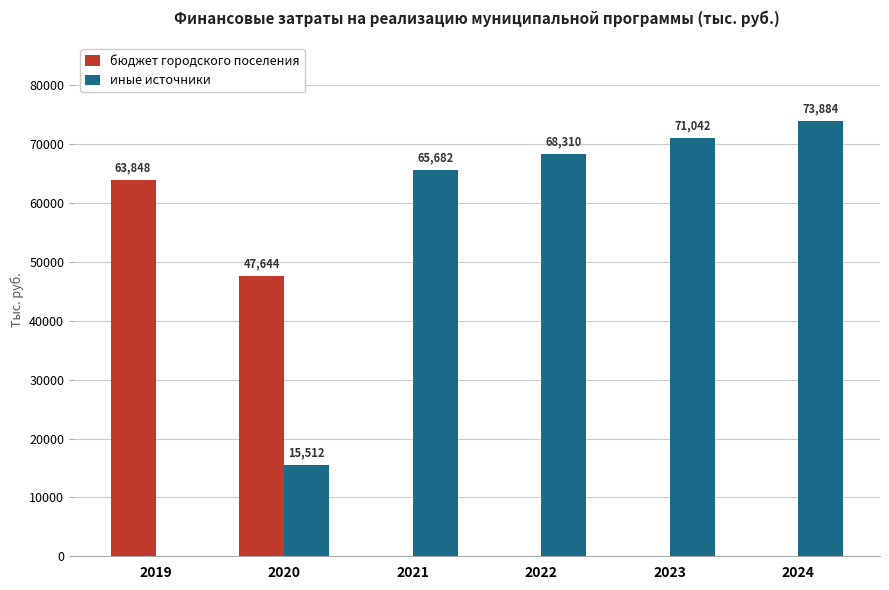

What is the highest value of the иные источники series?

73884.0